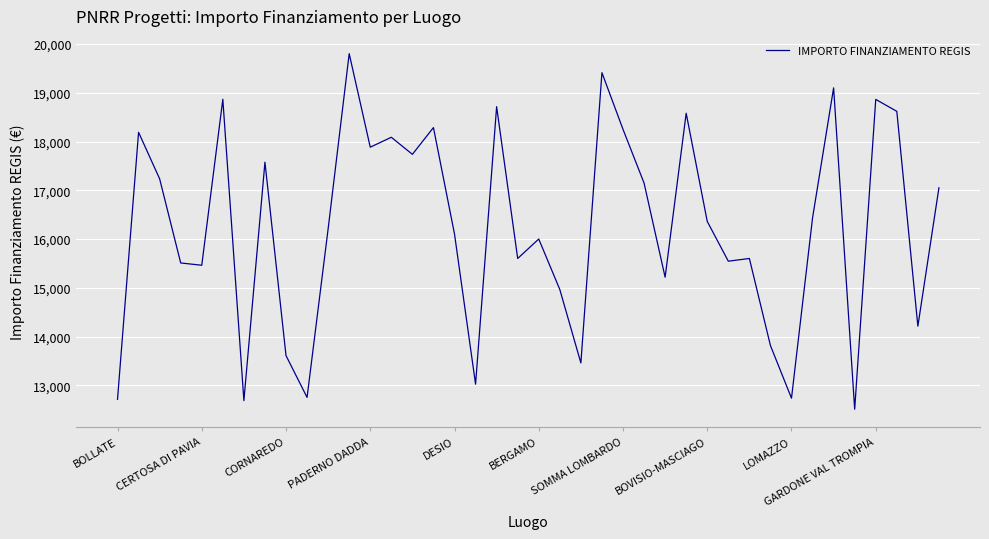

How many series are shown in this chart?

1